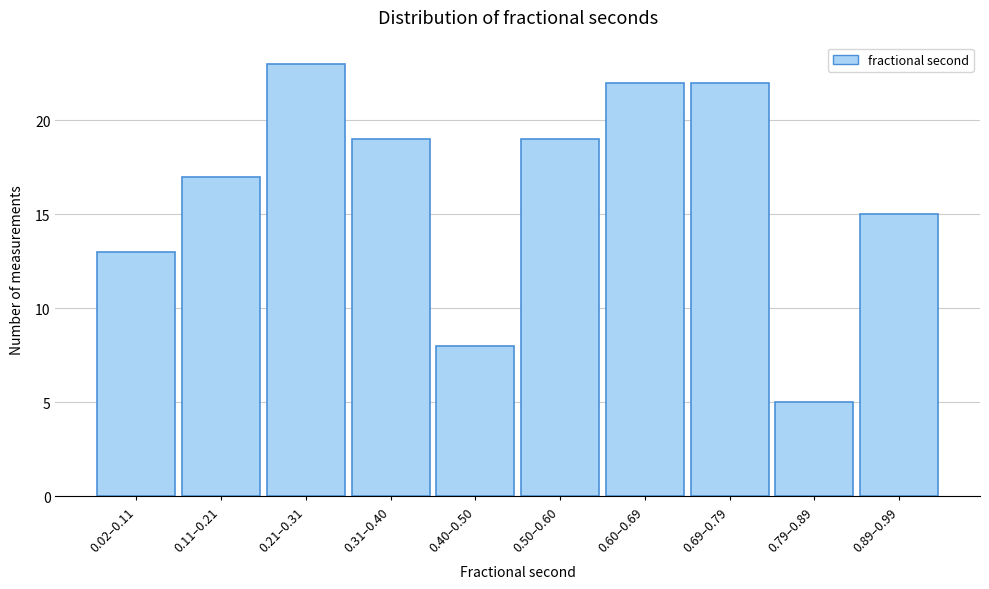

Reading right to left, list all the values displayed in this chart.

15	5	22	22	19	8	19	23	17	13